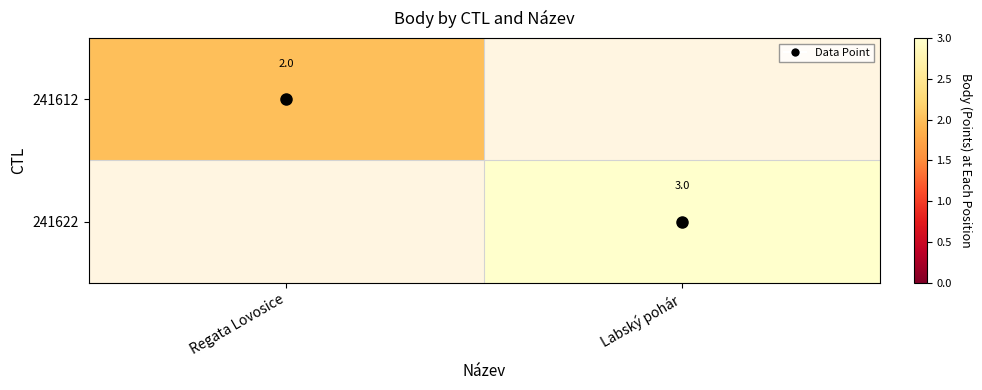

At which label does 241612 reach its peak?

Regata Lovosice